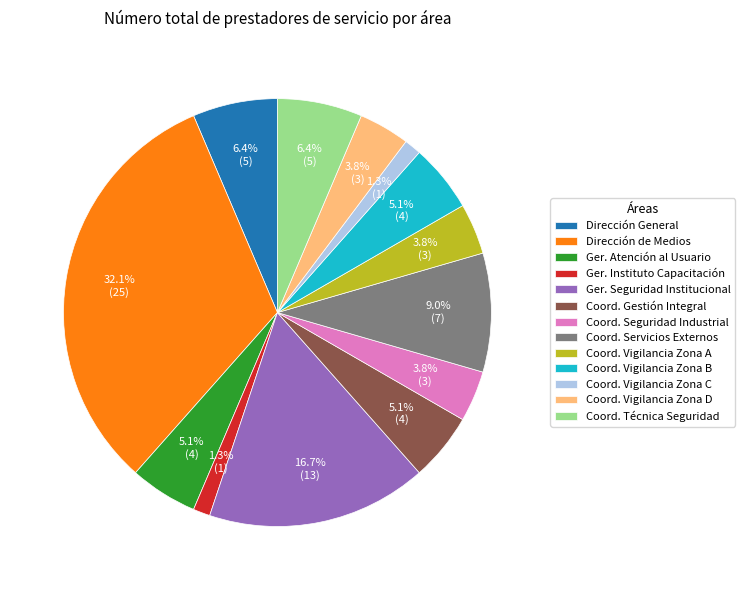

What portion of the pie excludes Coord. Seguridad Industrial?

96.2%